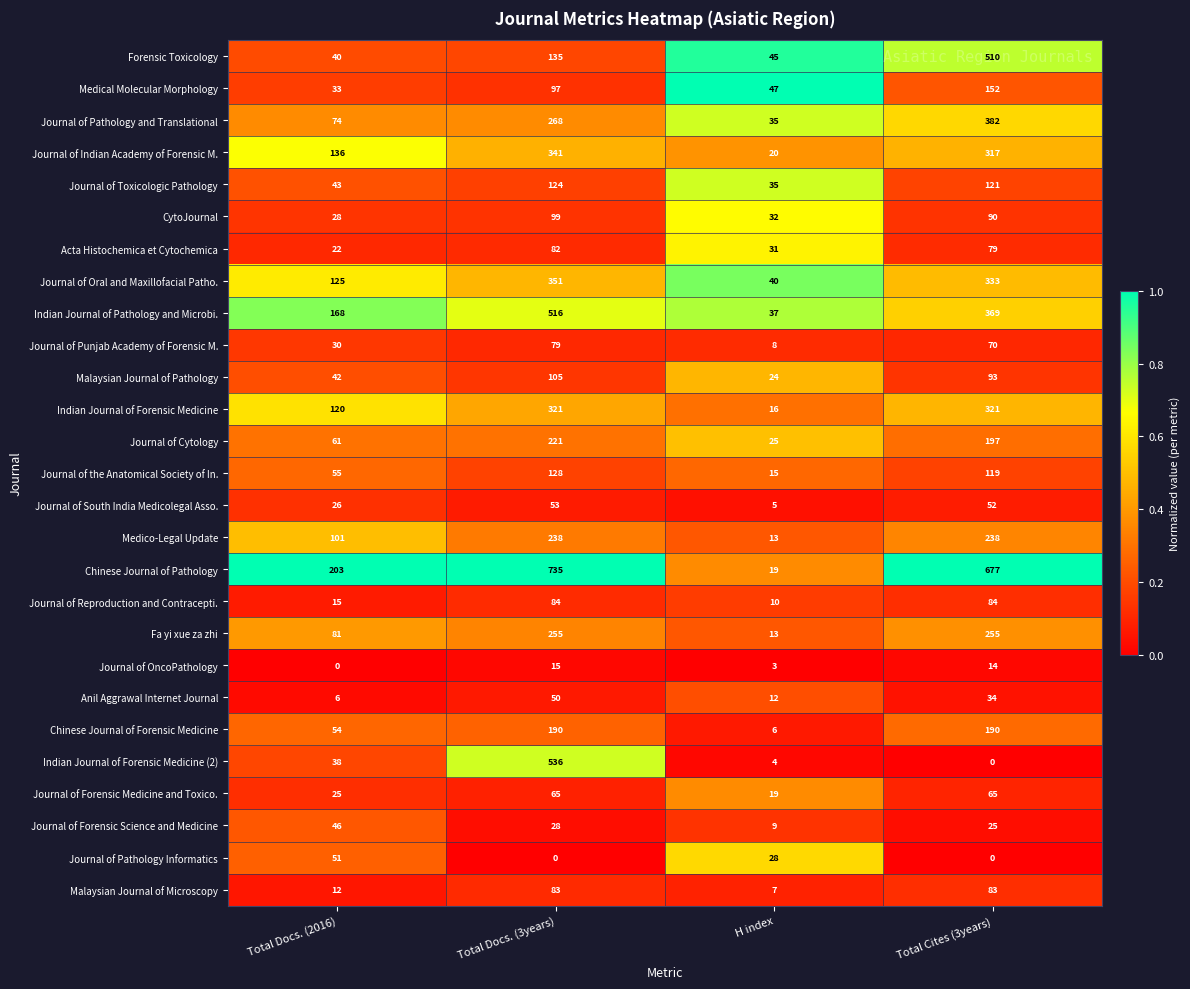

At which label does Medico-Legal Update reach its minimum?

H index